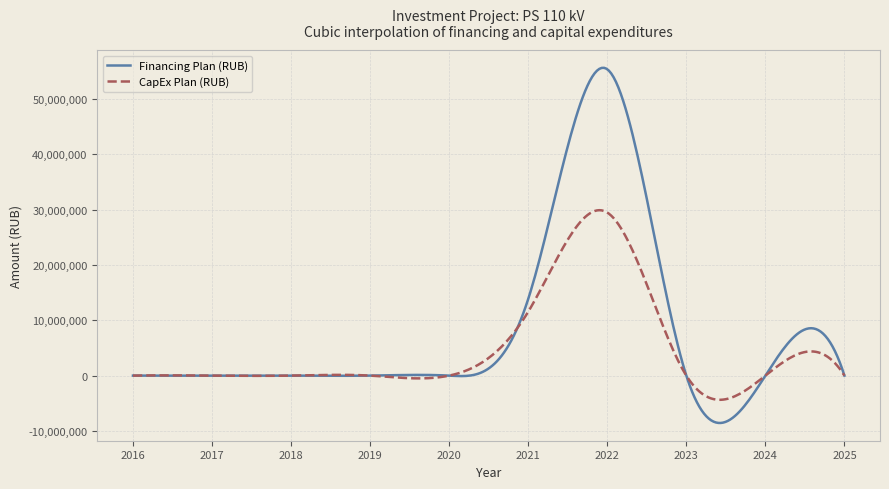

Which series has the largest total across all categories?

Financing Plan (RUB)